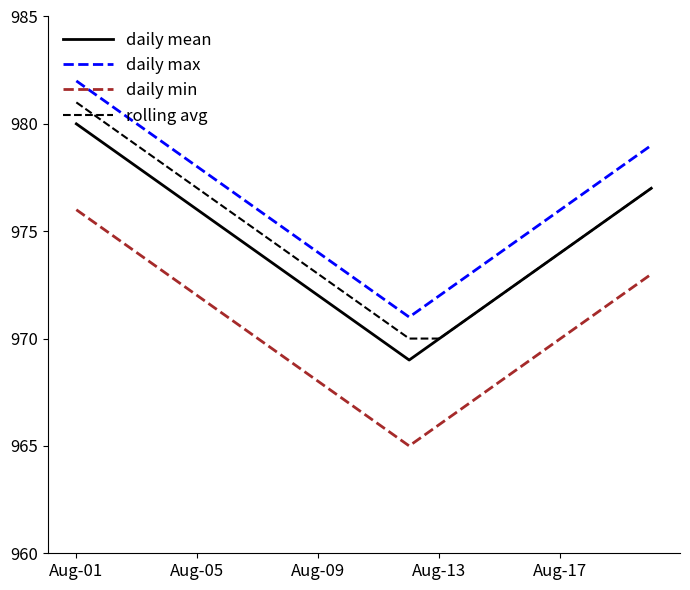

True or false: daily min has more than 1 interior local peaks.

False